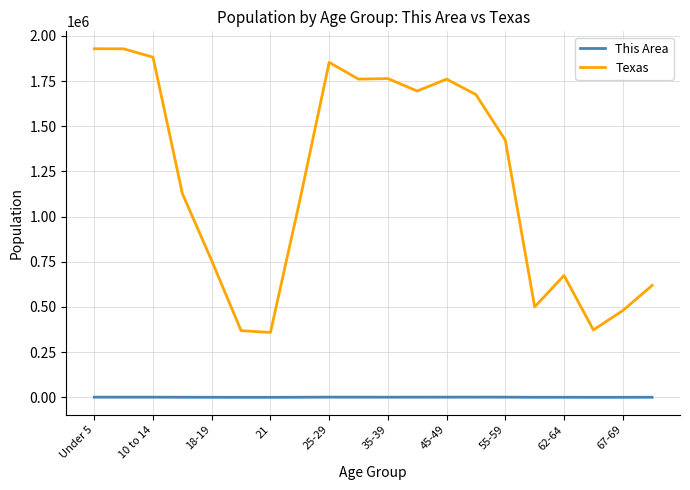

Which series has the largest total across all categories?

Texas